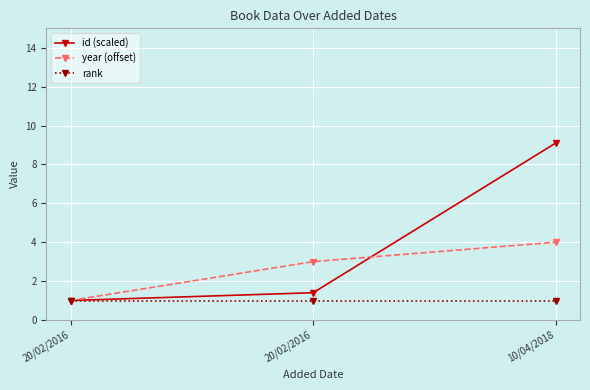

At which category does the chart reach its minimum across all series?

20/02/2016